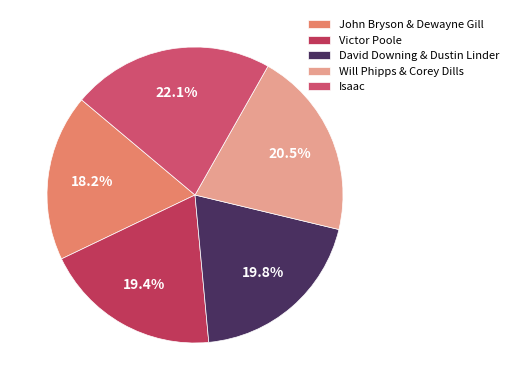

What percentage do David Downing & Dustin Linder and John Bryson & Dewayne Gill together represent?

38.0%